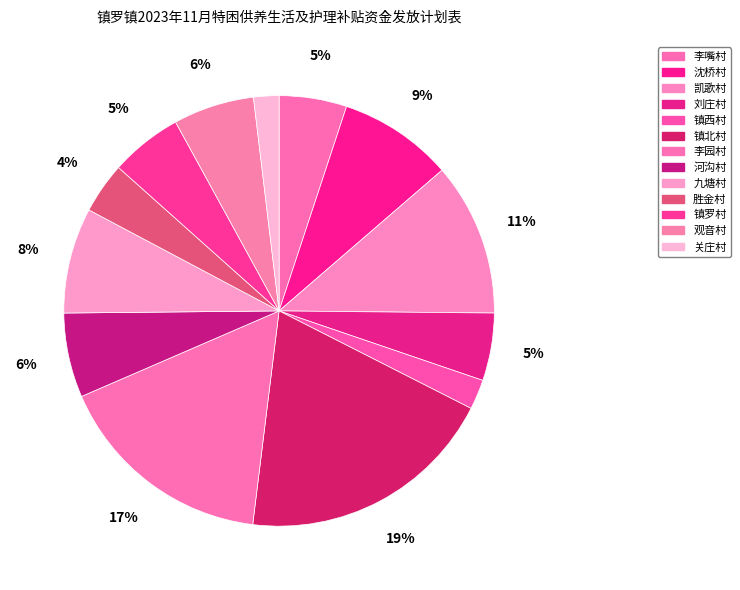

Approximately how many times larger is the value at 九塘村 compared to 凯歌村?

0.7